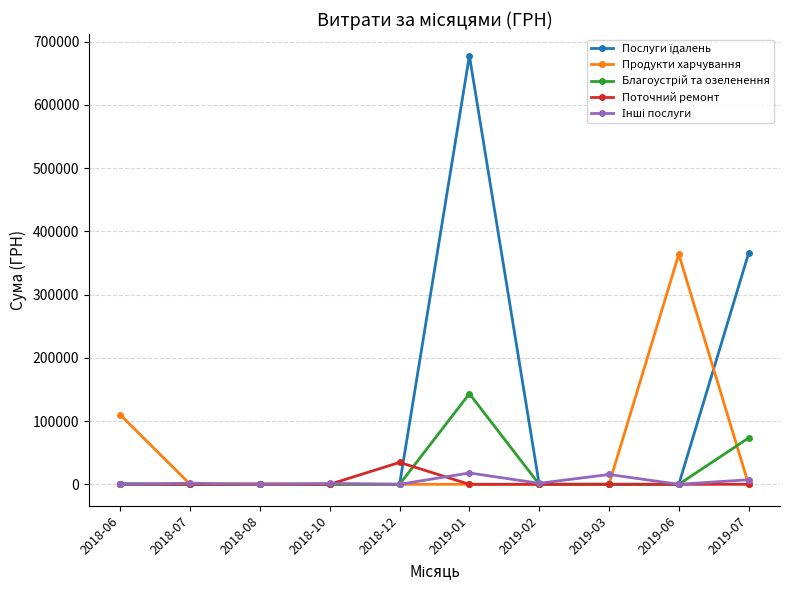

What is the total value across all series at 2019-01?

839174.0